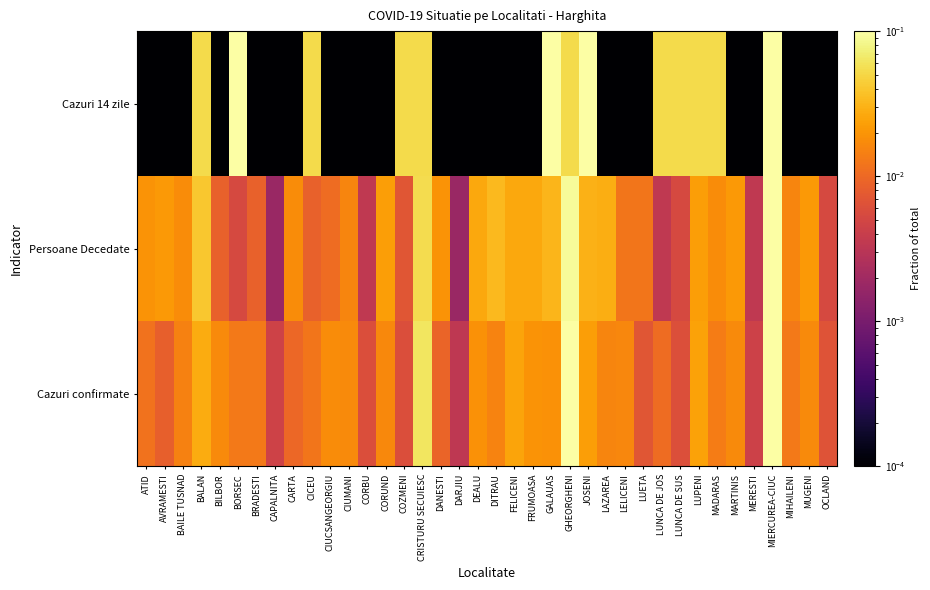

Reading left to right, extract all data points from this chart.

Cazuri confirmate: ATID=0.0	AVRAMESTI=0.0	BAILE TUSNAD=0.0	BALAN=0.0	BILBOR=0.0	BORSEC=0.0	BRADESTI=0.0	CAPALNITA=0.0	CARTA=0.0	CICEU=0.0	CIUCSANGEORGIU=0.0	CIUMANI=0.0	CORBU=0.0	CORUND=0.0	COZMENI=0.0	CRISTURU SECUIESC=0.1	DANESTI=0.0	DARJIU=0.0	DEALU=0.0	DITRAU=0.0	FELICENI=0.0	FRUMOASA=0.0	GALAUAS=0.0	GHEORGHENI=0.1	JOSENI=0.0	LAZAREA=0.0	LELICENI=0.0	LUETA=0.0	LUNCA DE JOS=0.0	LUNCA DE SUS=0.0	LUPENI=0.0	MADARAS=0.0	MARTINIS=0.0	MERESTI=0.0	MIERCUREA-CIUC=0.3	MIHAILENI=0.0	MUGENI=0.0	OCLAND=0.0
Persoane Decedate: ATID=0.0	AVRAMESTI=0.0	BAILE TUSNAD=0.0	BALAN=0.0	BILBOR=0.0	BORSEC=0.0	BRADESTI=0.0	CAPALNITA=0.0	CARTA=0.0	CICEU=0.0	CIUCSANGEORGIU=0.0	CIUMANI=0.0	CORBU=0.0	CORUND=0.0	COZMENI=0.0	CRISTURU SECUIESC=0.1	DANESTI=0.0	DARJIU=0.0	DEALU=0.0	DITRAU=0.0	FELICENI=0.0	FRUMOASA=0.0	GALAUAS=0.0	GHEORGHENI=0.1	JOSENI=0.0	LAZAREA=0.0	LELICENI=0.0	LUETA=0.0	LUNCA DE JOS=0.0	LUNCA DE SUS=0.0	LUPENI=0.0	MADARAS=0.0	MARTINIS=0.0	MERESTI=0.0	MIERCUREA-CIUC=0.3	MIHAILENI=0.0	MUGENI=0.0	OCLAND=0.0
Cazuri 14 zile: ATID=0.0	AVRAMESTI=0.0	BAILE TUSNAD=0.0	BALAN=0.1	BILBOR=0.0	BORSEC=0.1	BRADESTI=0.0	CAPALNITA=0.0	CARTA=0.0	CICEU=0.1	CIUCSANGEORGIU=0.0	CIUMANI=0.0	CORBU=0.0	CORUND=0.0	COZMENI=0.1	CRISTURU SECUIESC=0.1	DANESTI=0.0	DARJIU=0.0	DEALU=0.0	DITRAU=0.0	FELICENI=0.0	FRUMOASA=0.0	GALAUAS=0.1	GHEORGHENI=0.1	JOSENI=0.2	LAZAREA=0.0	LELICENI=0.0	LUETA=0.0	LUNCA DE JOS=0.1	LUNCA DE SUS=0.1	LUPENI=0.1	MADARAS=0.1	MARTINIS=0.0	MERESTI=0.0	MIERCUREA-CIUC=0.2	MIHAILENI=0.0	MUGENI=0.0	OCLAND=0.0